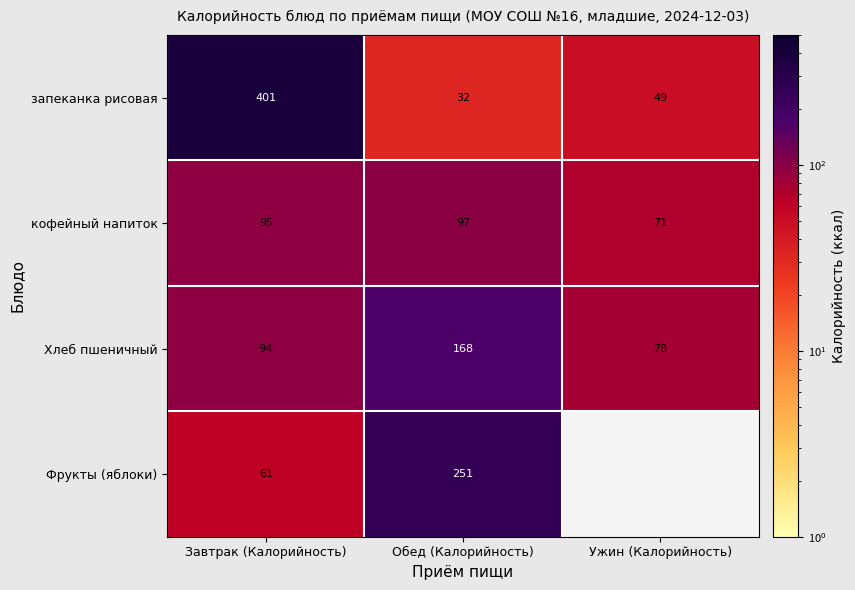

At which category is the sum across all series the highest?

Завтрак (Калорийность)